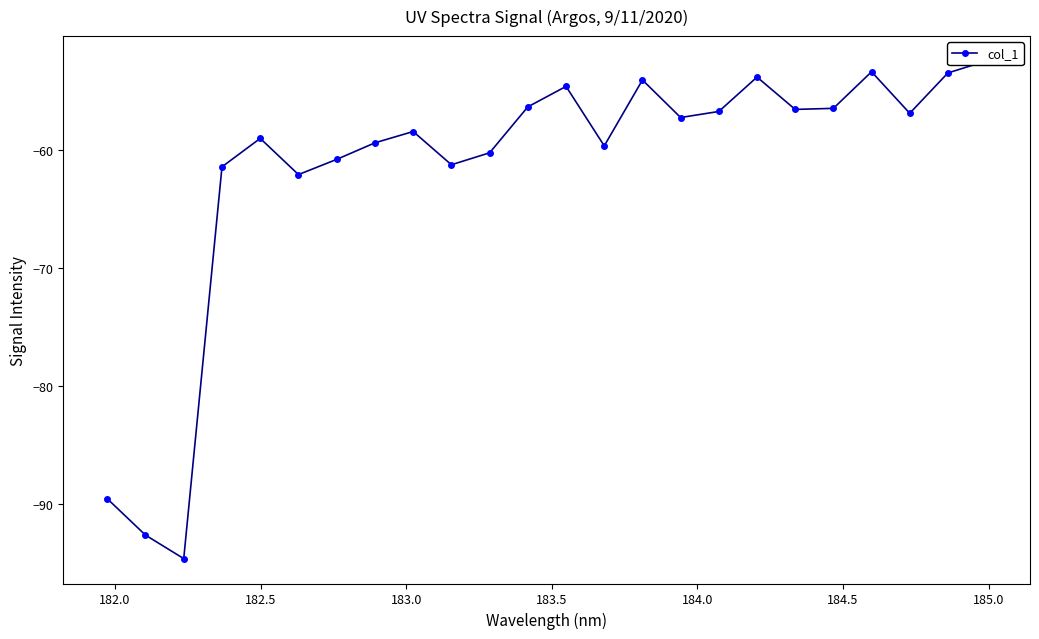

What is the maximum value shown in the chart?

-52.5